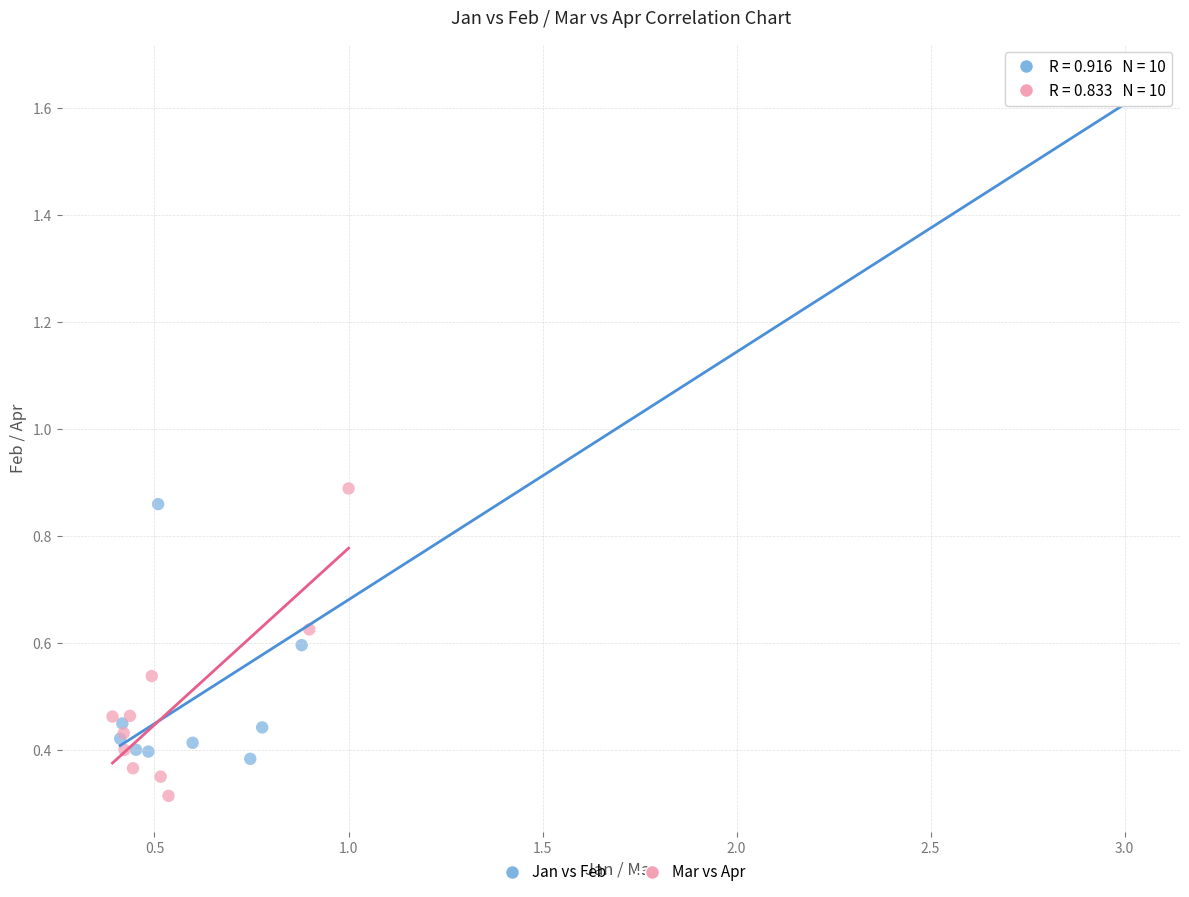

Which series contains the lowest Y value?

Mar vs Apr